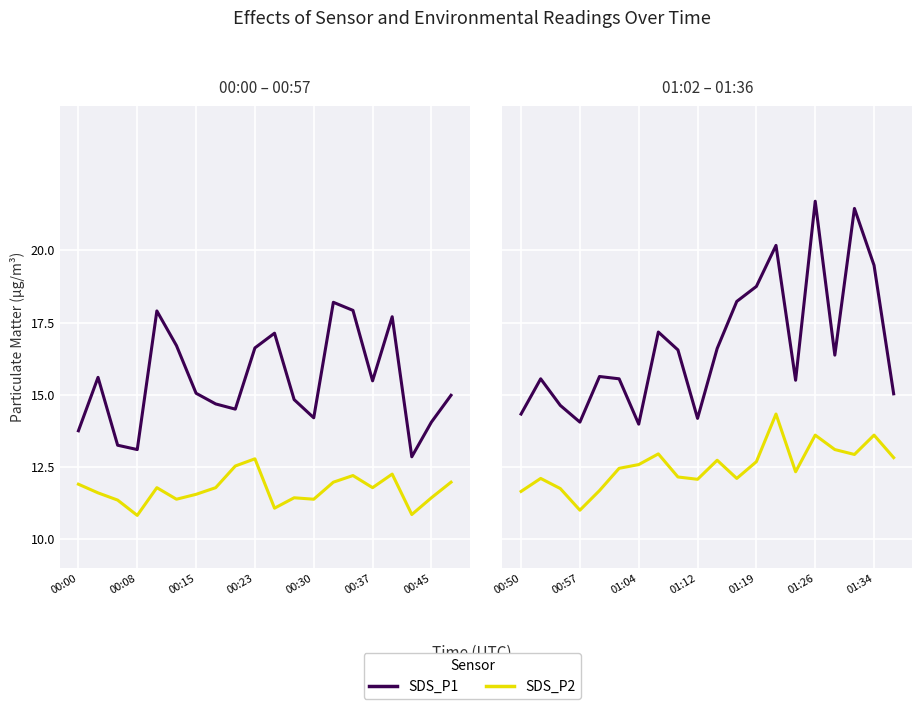

Which series has the largest total across all categories?

SDS_P1